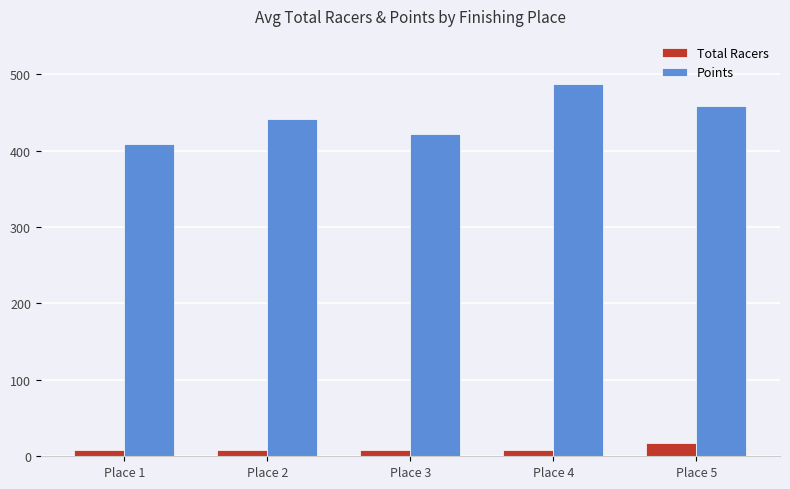

What is the minimum value for Points?

408.3